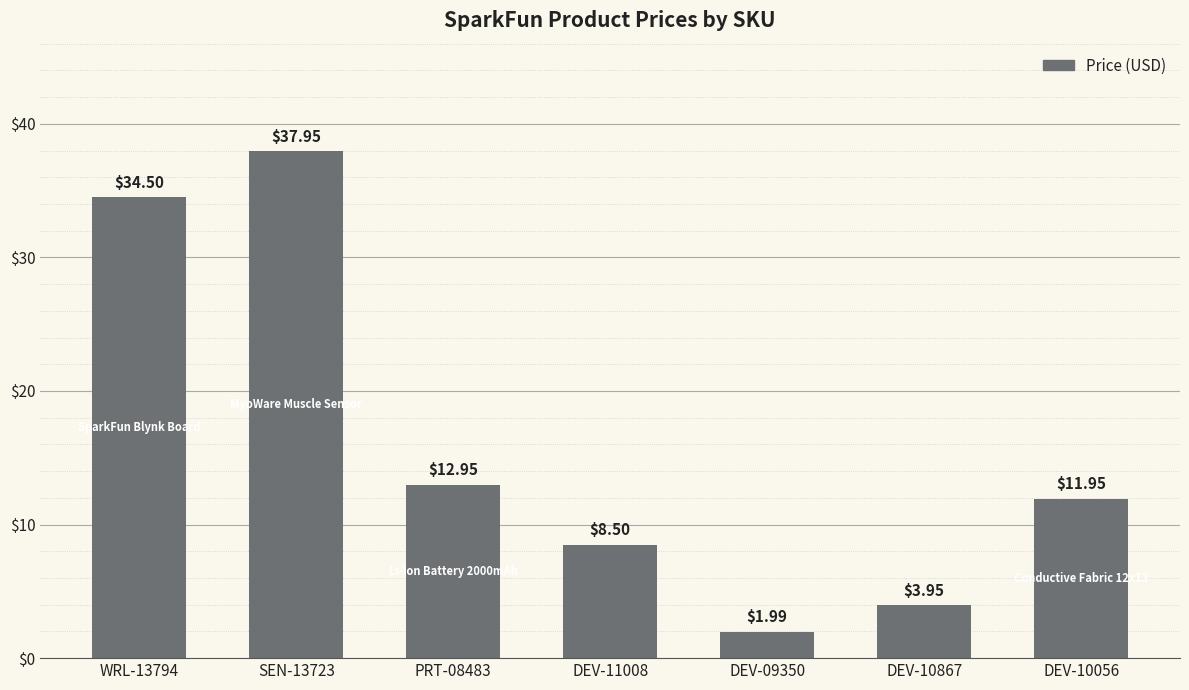

List the labels in order of value, smallest first.

DEV-09350, DEV-10867, DEV-11008, DEV-10056, PRT-08483, WRL-13794, SEN-13723